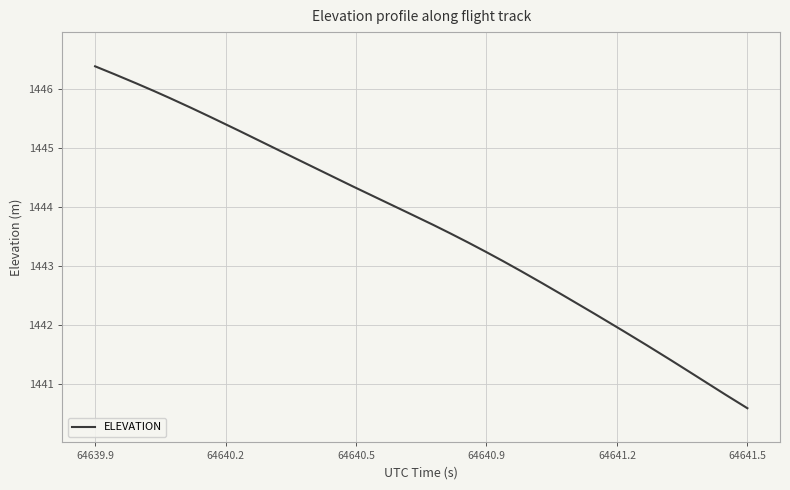

How many categories are shown in the chart?

300